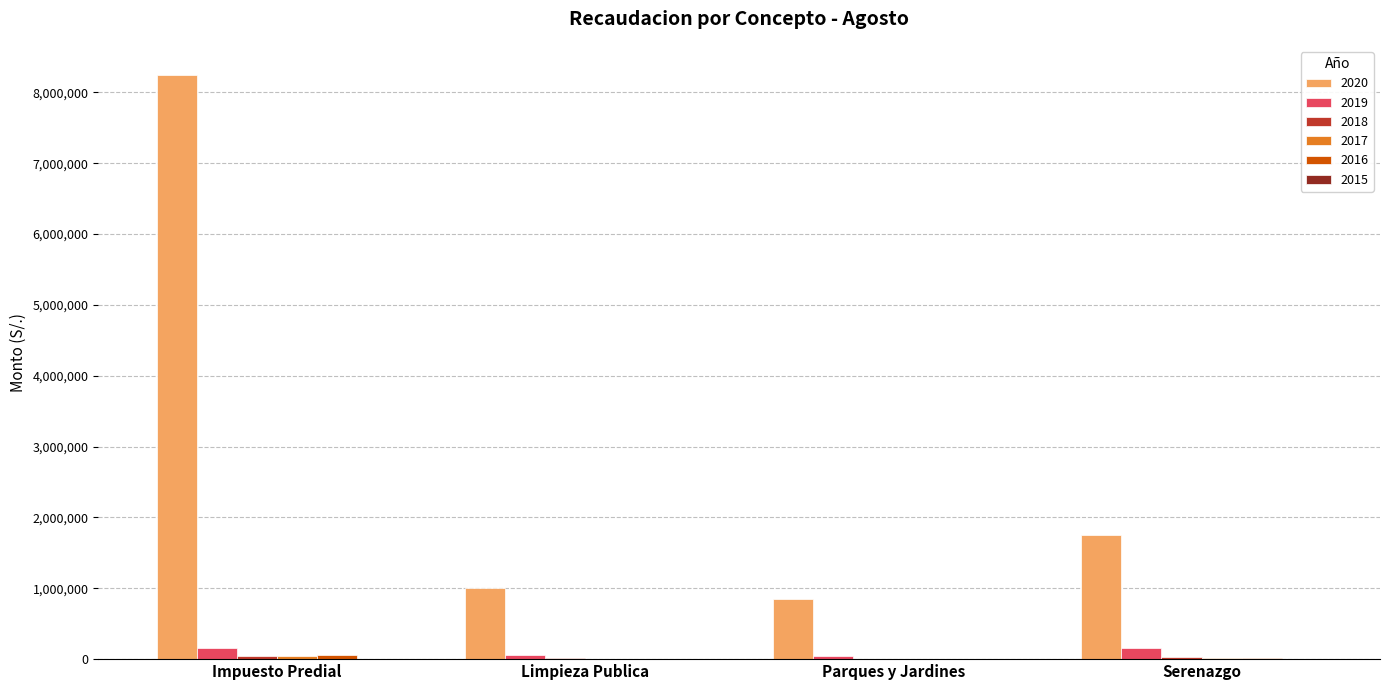

At which label does 2020 reach its peak?

Impuesto Predial